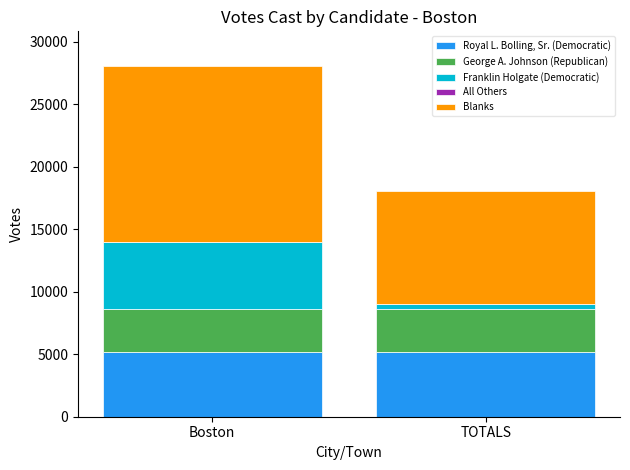

What is the maximum value for Royal L. Bolling, Sr. (Democratic)?

5151